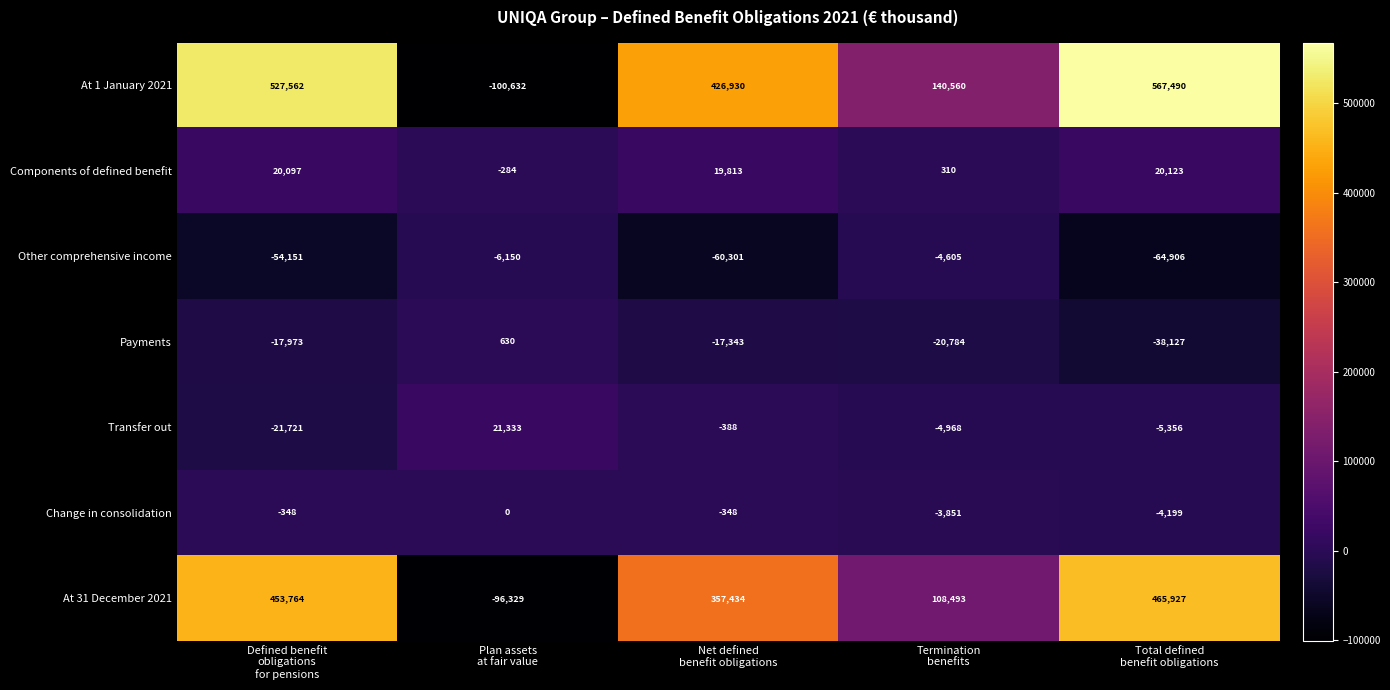

How many data points does each series have?

5